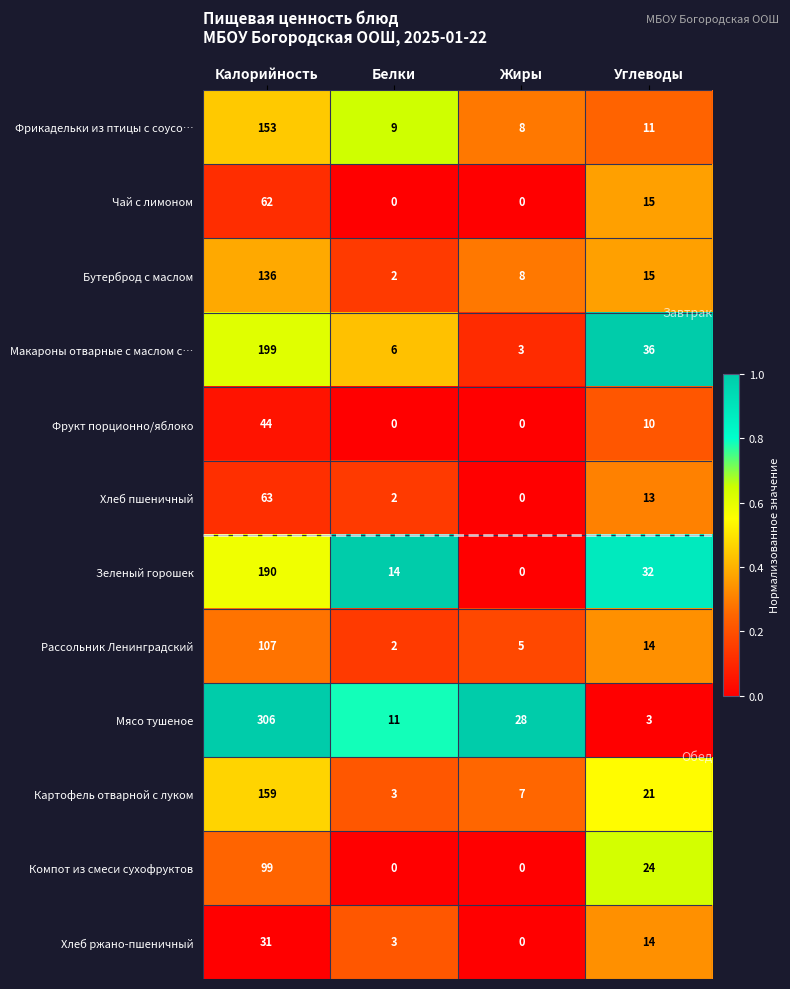

At which category does the chart reach its peak across all series?

Калорийность